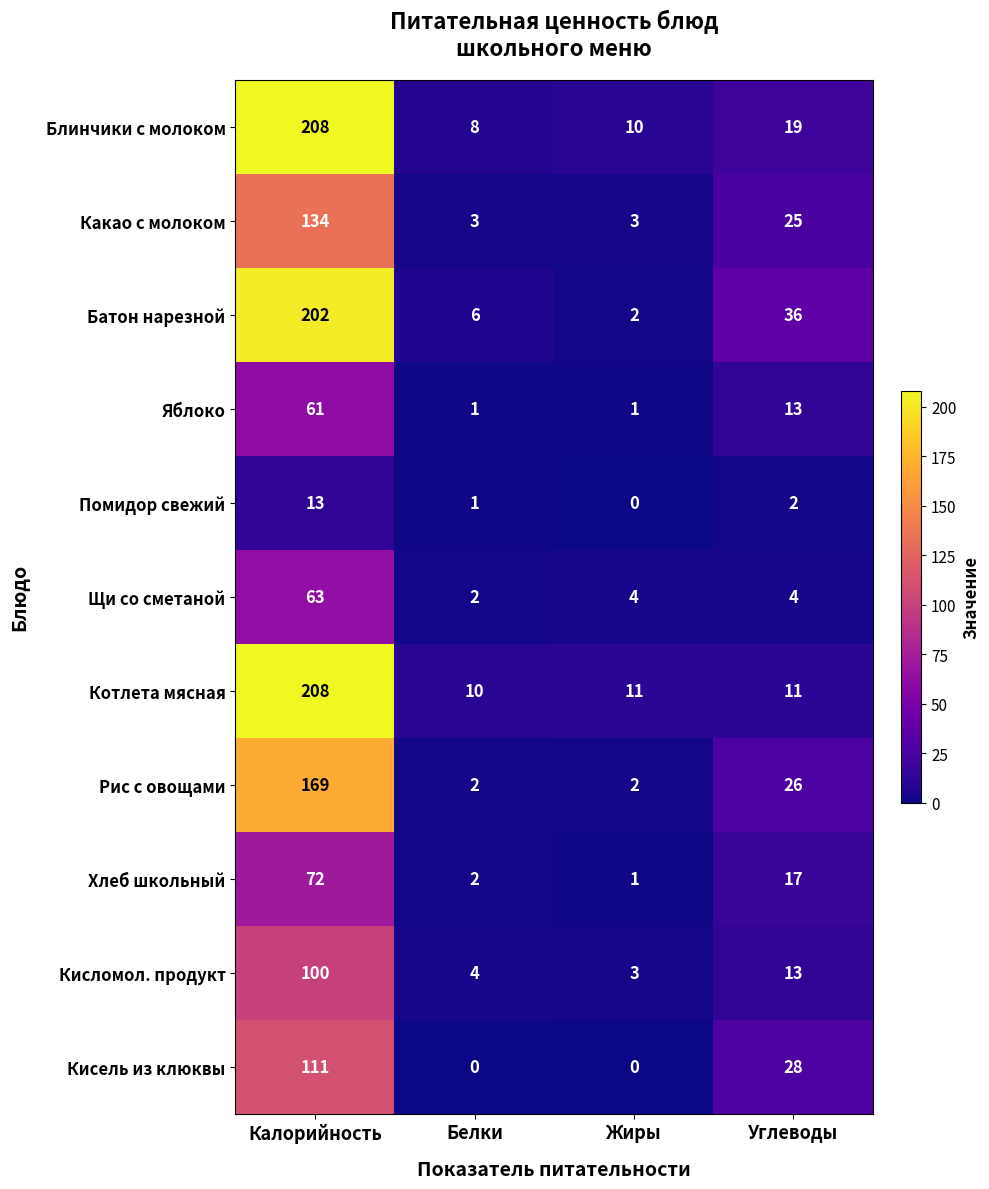

What is the spread (max minus min) of values at Углеводы?

34